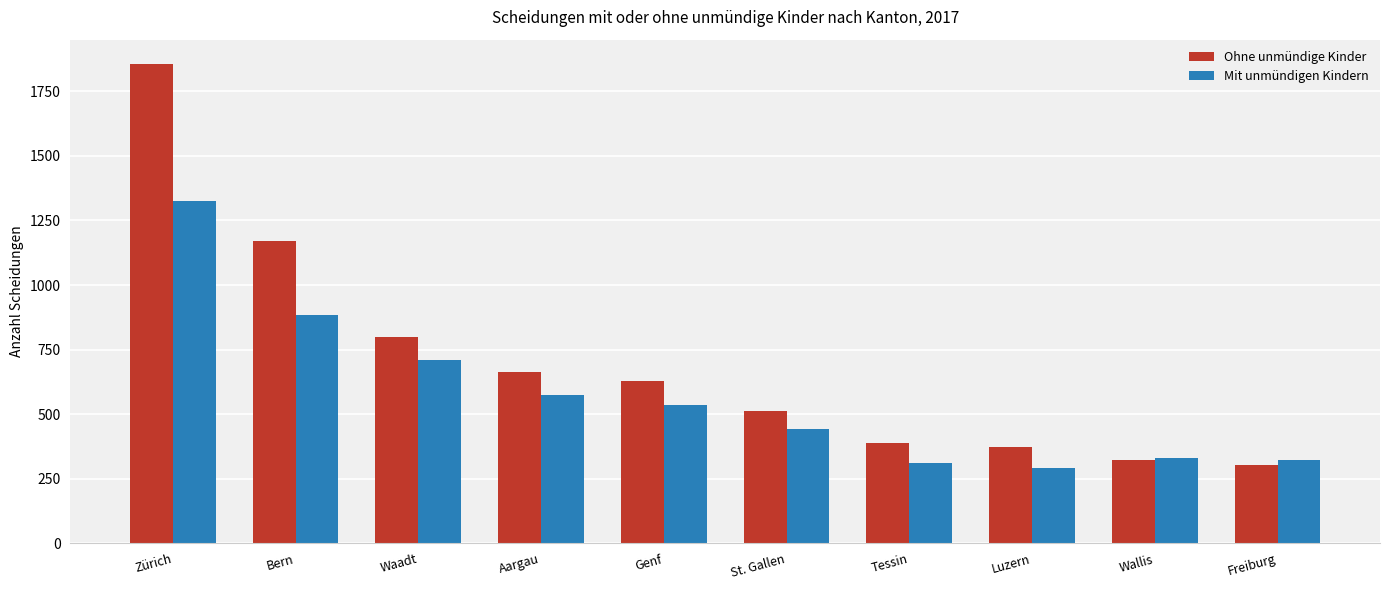

List the series in order of their peak value, lowest first.

Mit unmündigen Kindern, Ohne unmündige Kinder